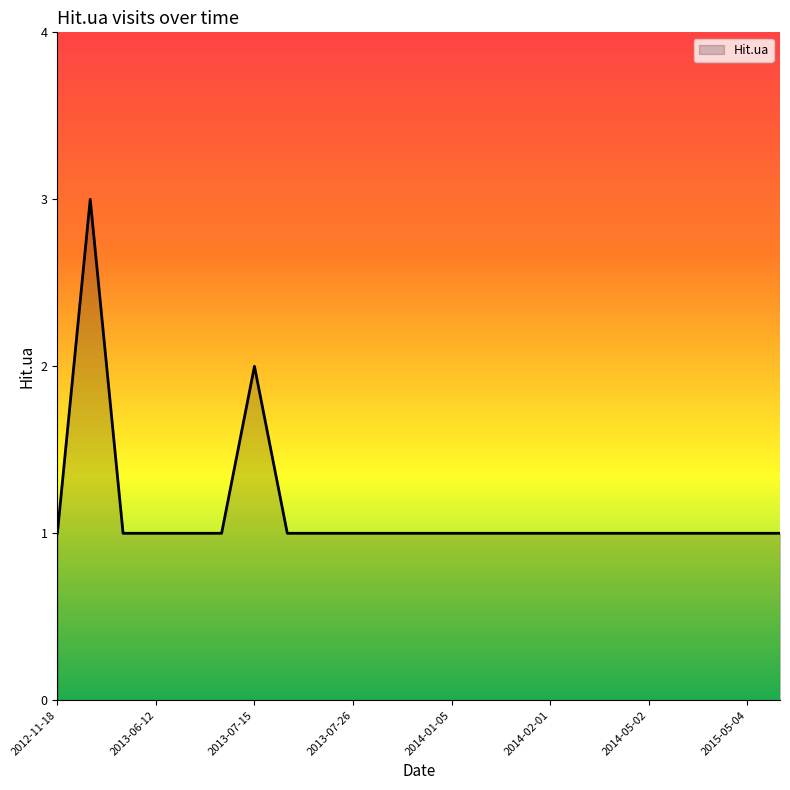

What is the greatest value displayed?

3